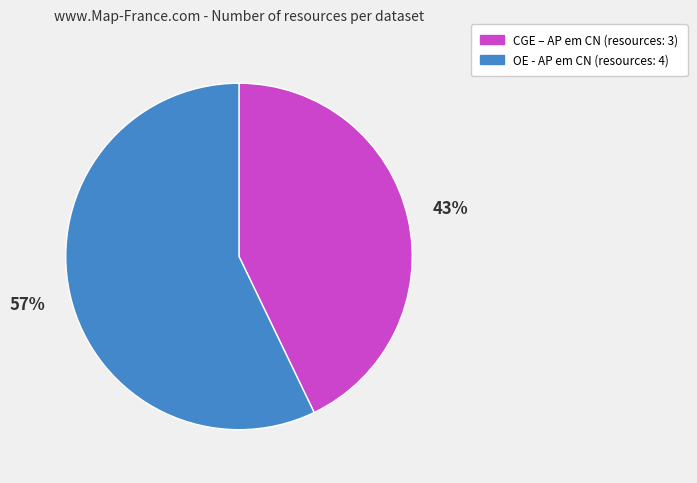

How many slices are in this pie chart?

2